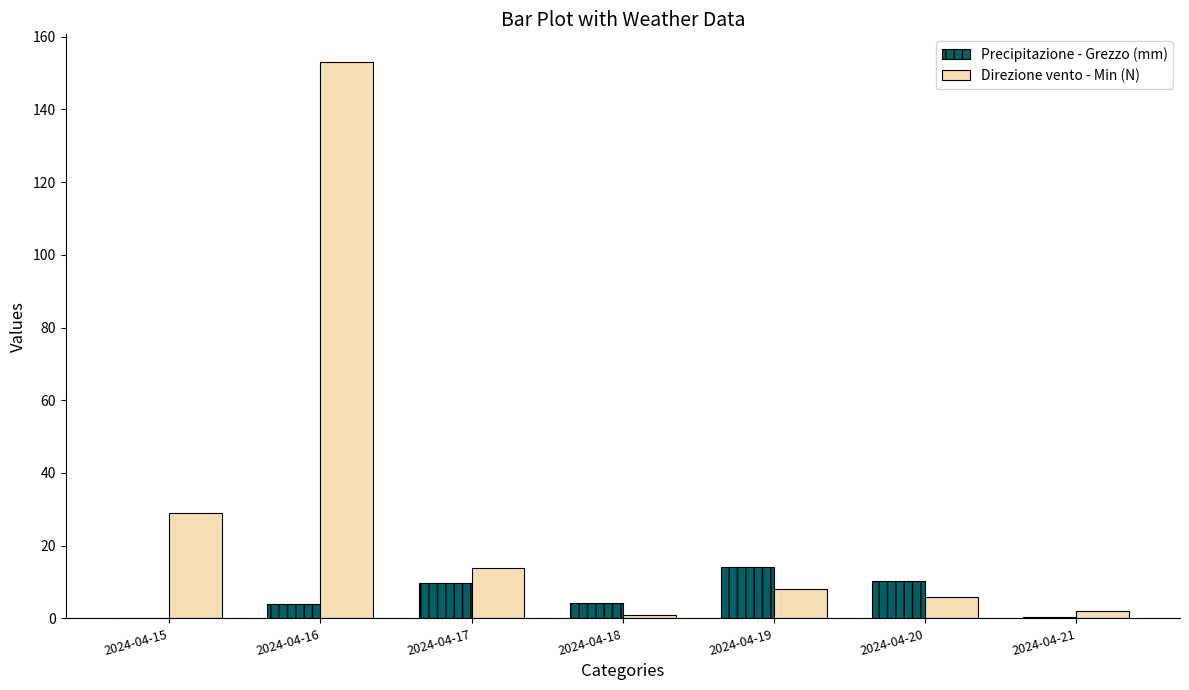

Where is Direzione vento - Min (N) nearest to the value 77?

2024-04-15